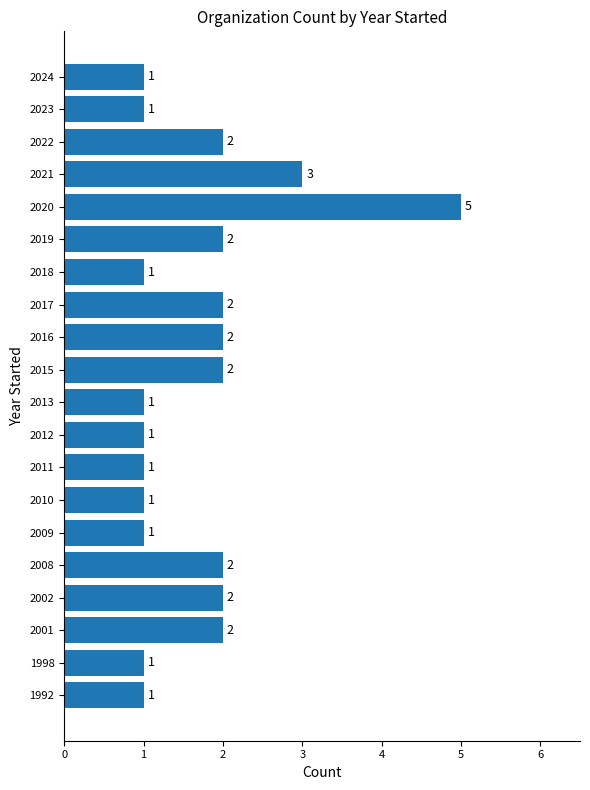

What is the average value?

2